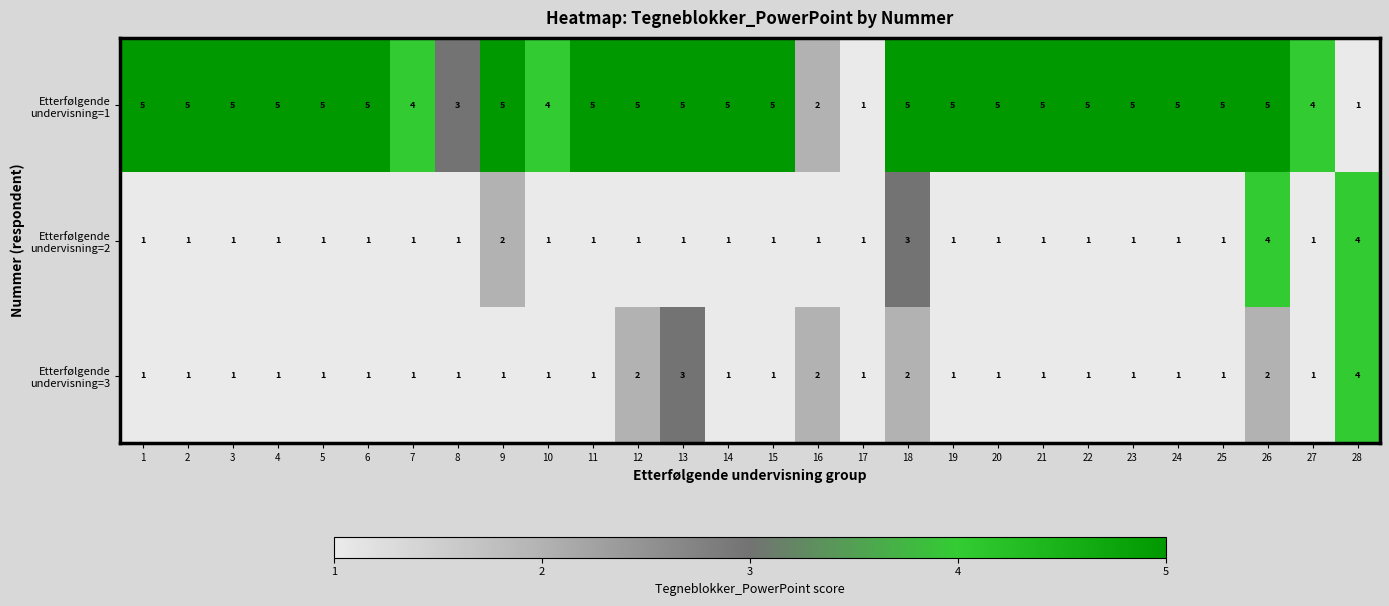

What is the spread (max minus min) of values at 18?

3